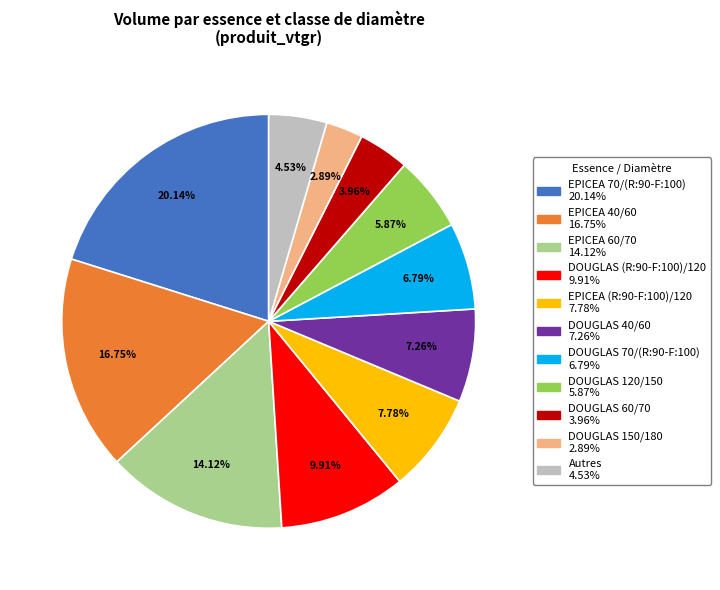

Does any single category account for the majority?

No